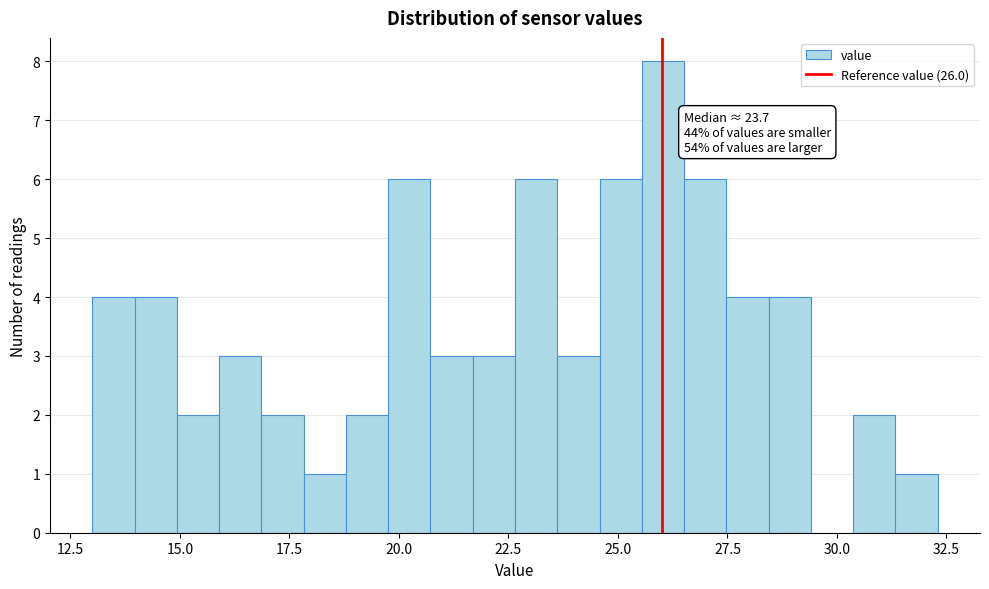

Around what value on the x-axis is the tallest bar? Give the approximate position of its centre, as read against the axis.

26.0